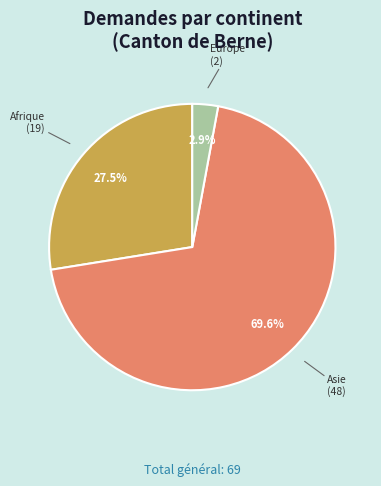

Does Asie account for over 50% of the chart?

Yes